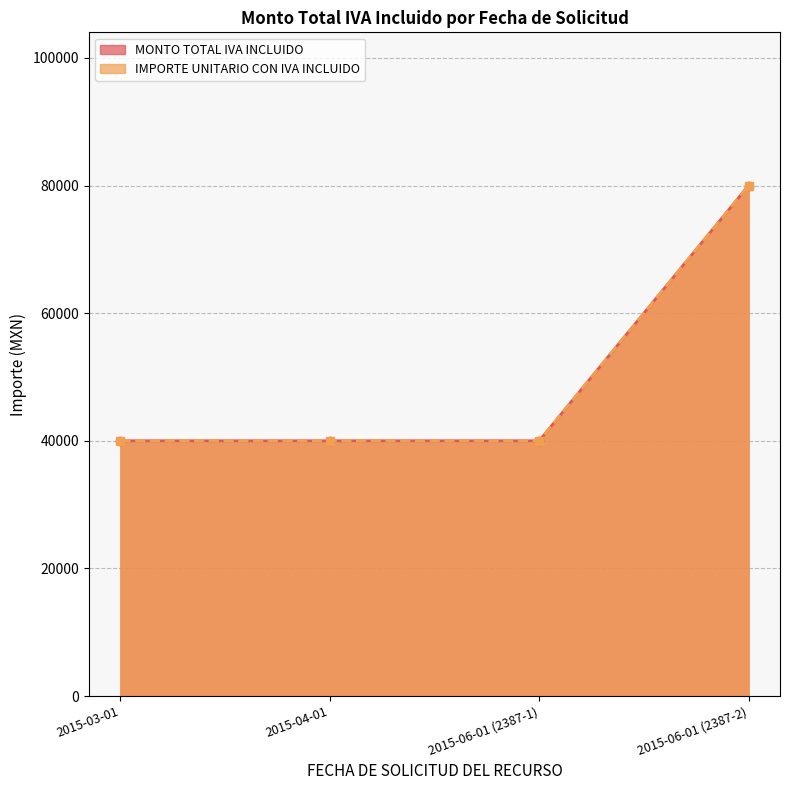

Which series has the widest spread of values?

MONTO TOTAL IVA INCLUIDO